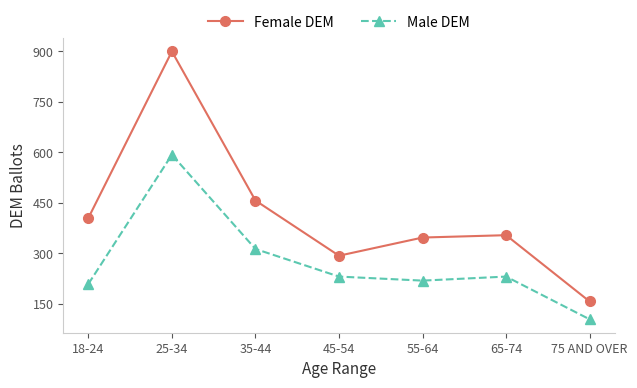

Which series changed the most between 45-54 and 75 AND OVER?

Female DEM